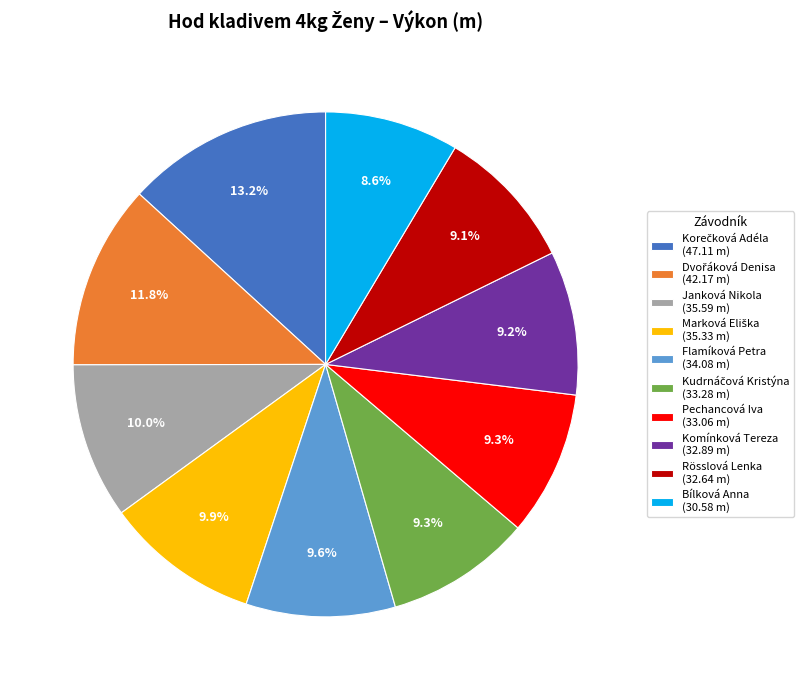

True or false: Bílková Anna accounts for 9% of the total.

True